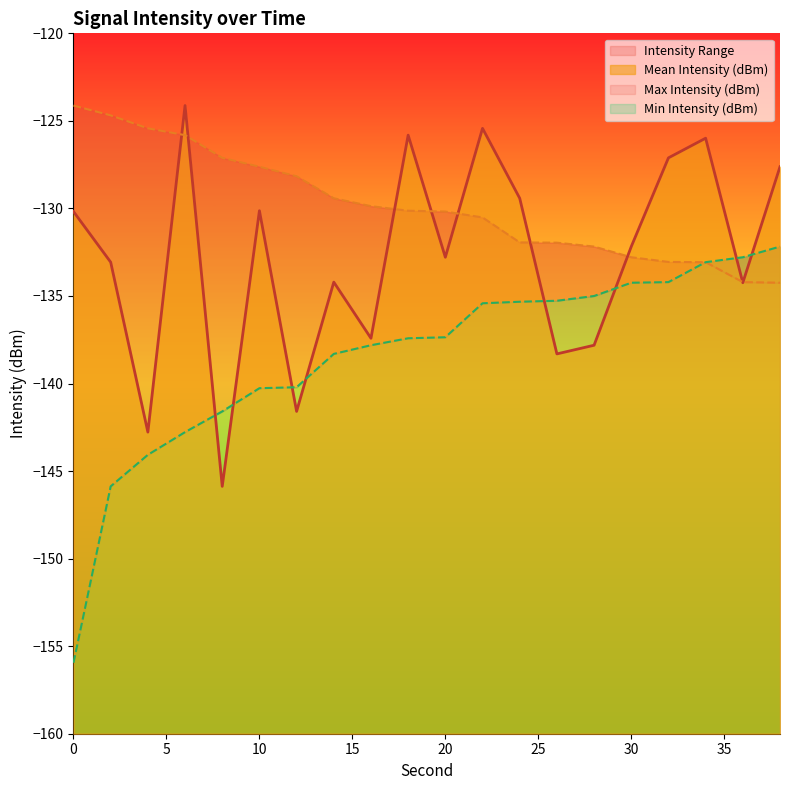

What is the minimum value shown in the chart?

-155.9